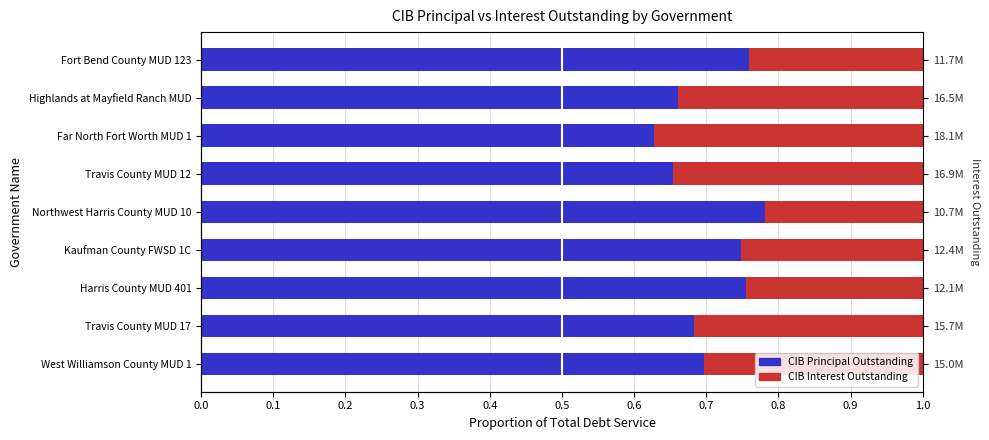

What are all the series names shown in the legend?

CIBPrincipalOutstanding, CIBInterestOutstanding